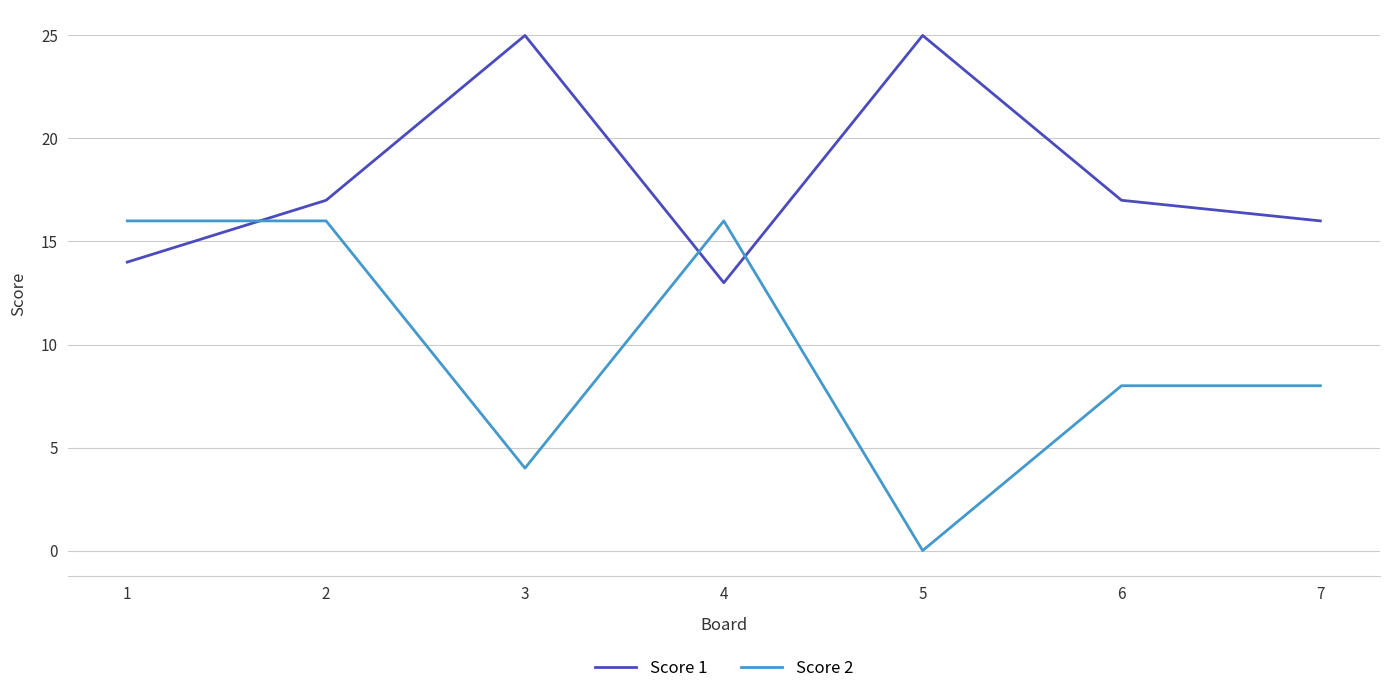

What are all the series names shown in the legend?

Score 1, Score 2